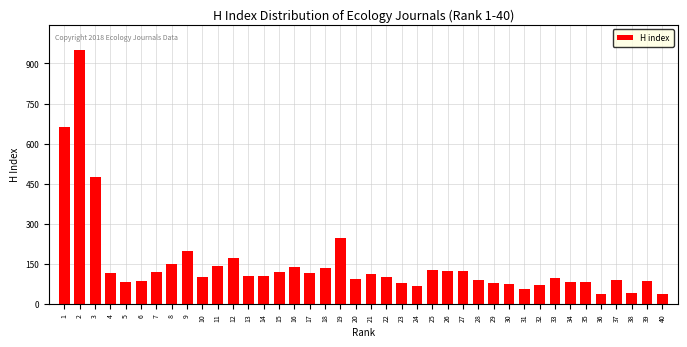

What is the change in value from 2 to 31?

-894